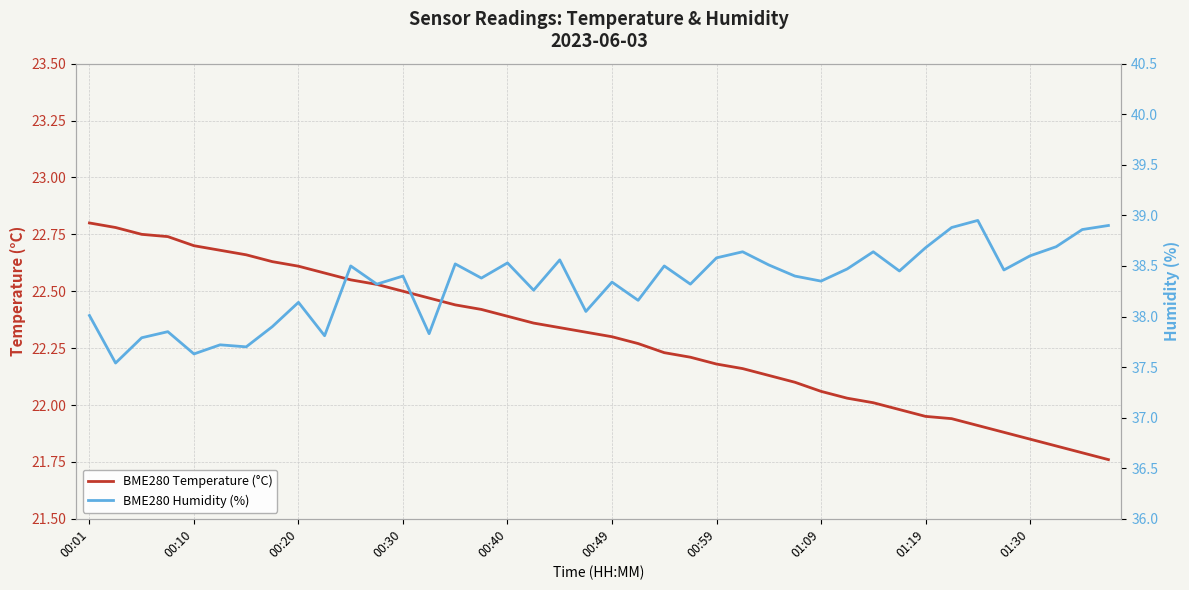

True or false: BME280 Humidity (%) and BME280 Temperature (°C) intersect in this chart.

False